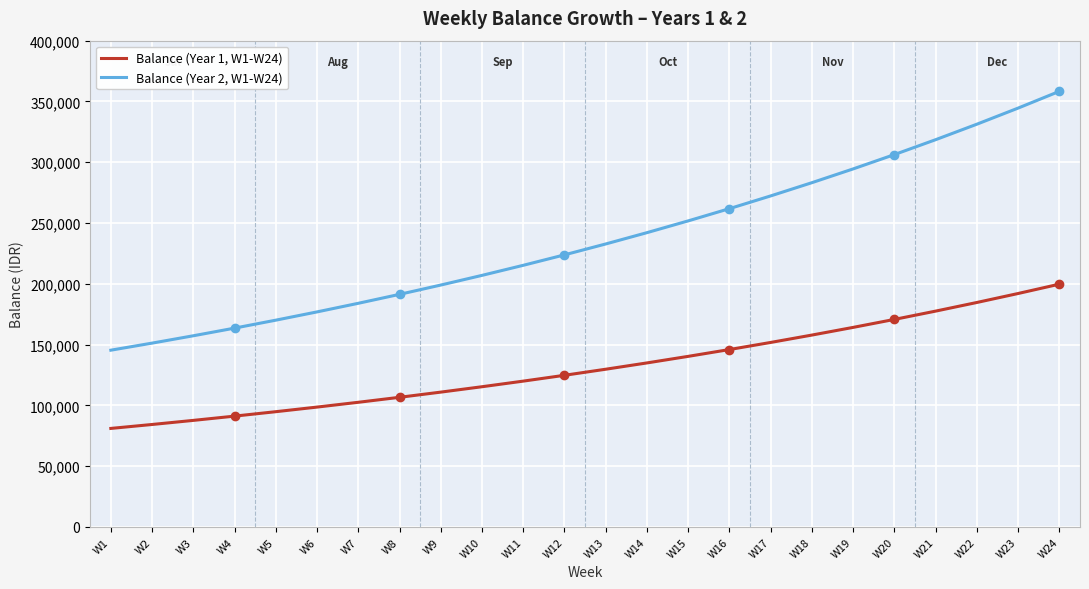

Is the value of Balance (Year 2, W1-W24) at W21 greater than the value of Balance (Year 1, W1-W24) at W17?

Yes